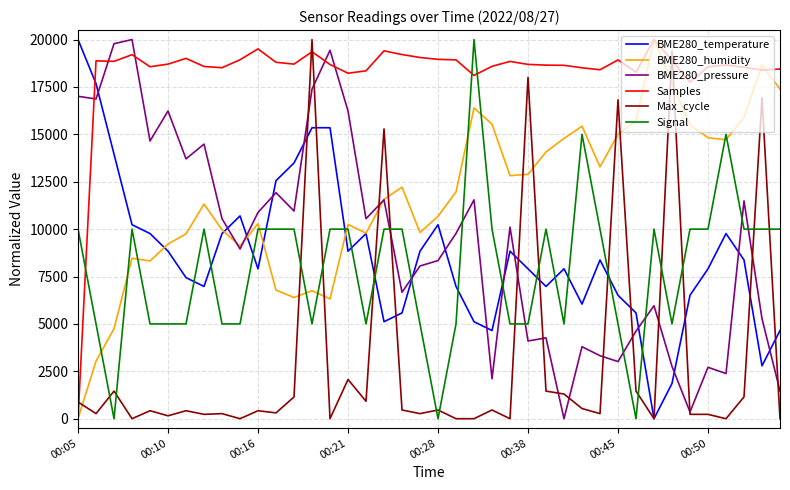

Does the chart have visible grid lines?

Yes